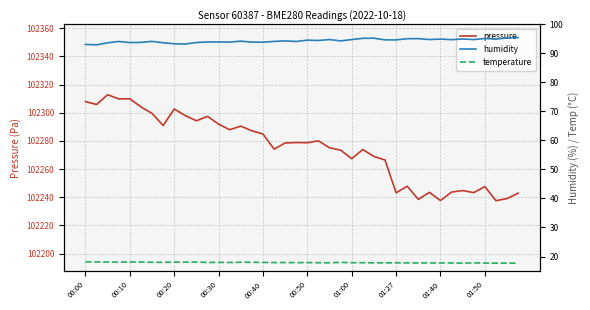

At how many categories does at least one series exceed 43435?

40